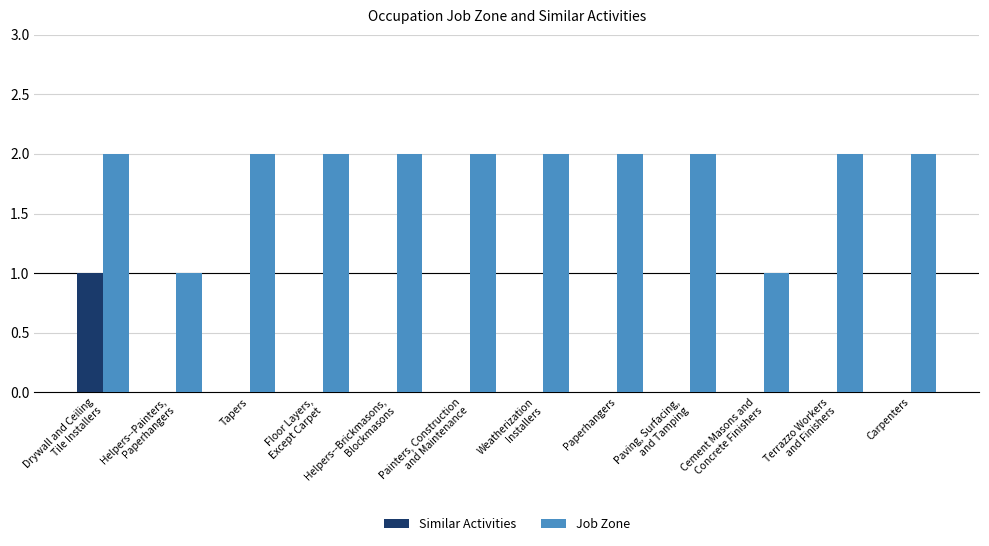

The value of Job Zone at Tapers is 1. True or false?

False